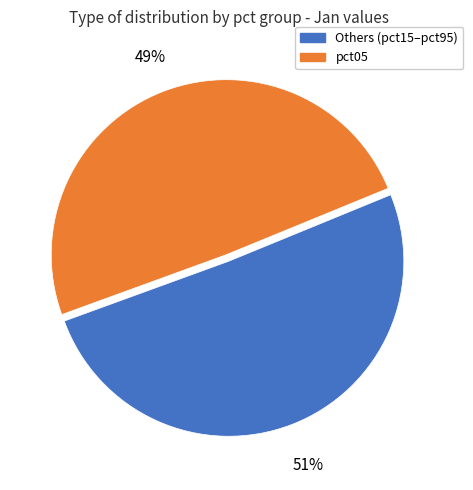

Does any single category account for the majority?

Yes